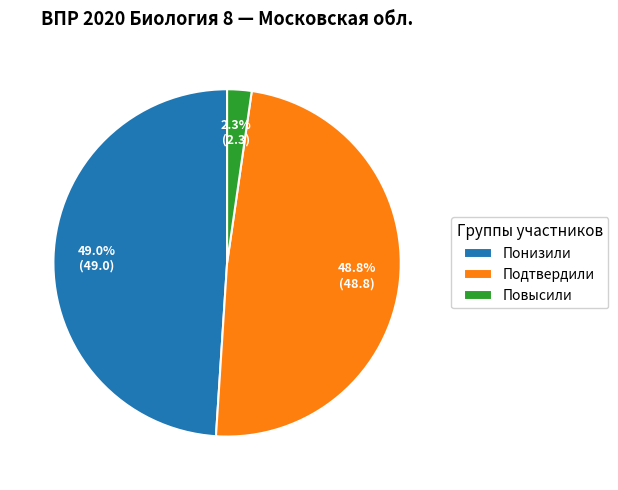

What percentage is the Подтвердили slice, to the nearest percent?

49%